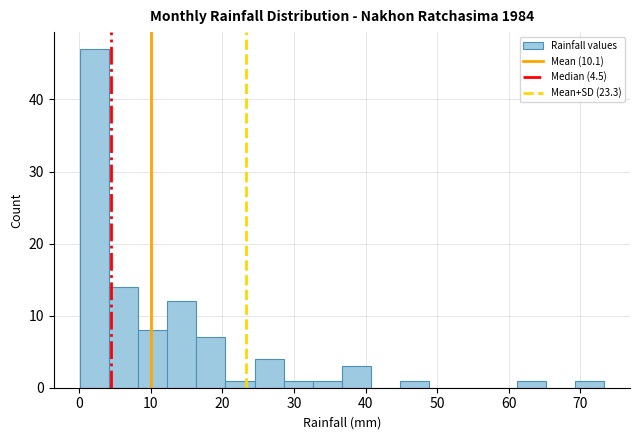

How tall is the bar that spans 69 to 73 on the x-axis? Neither the bar edges nor the heights are printed on the chart, so give them approximately, as read against the axes.

1